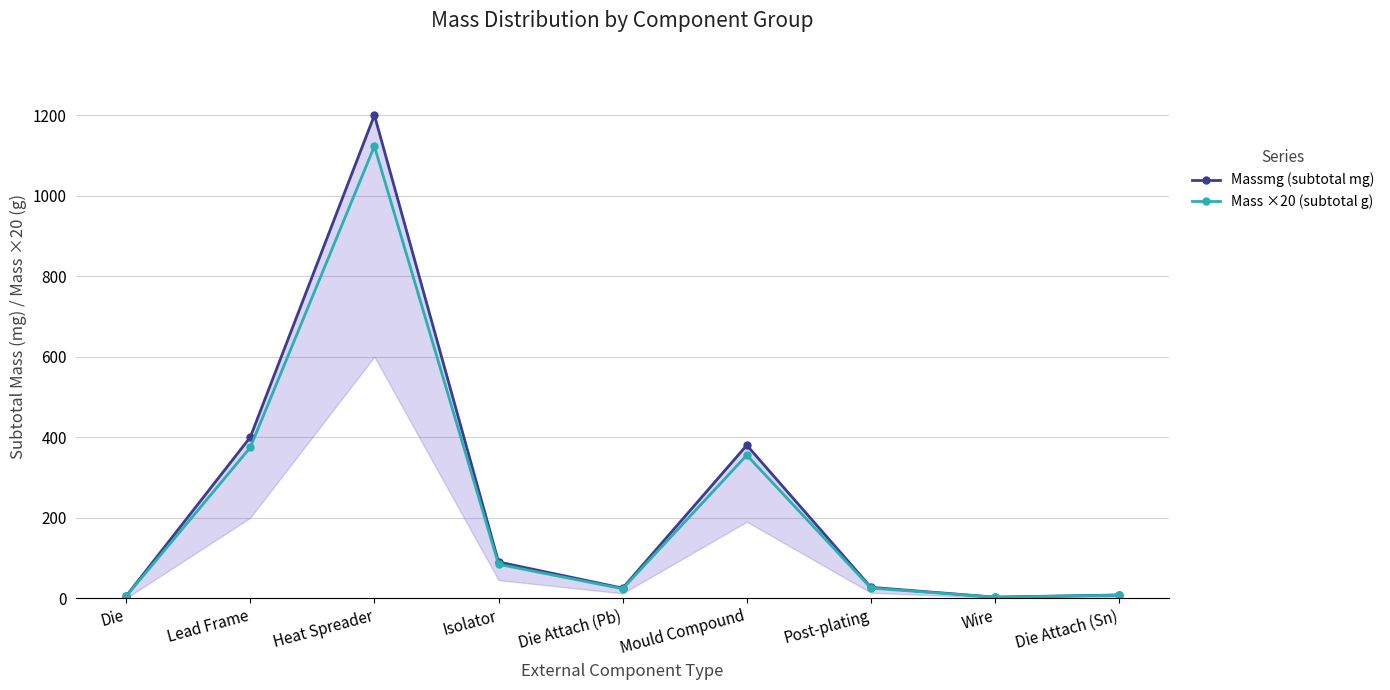

Which series has the largest total across all categories?

Massmg (subtotal mg)